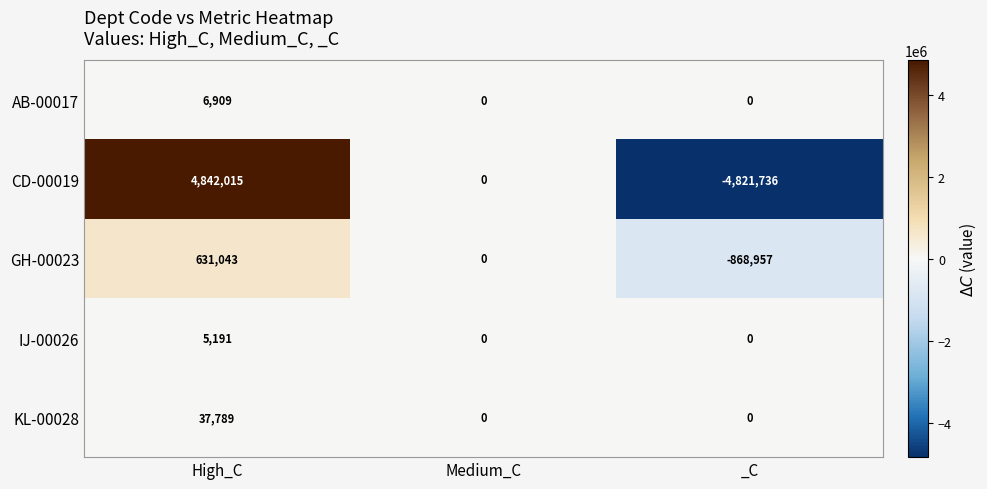

Count the GH-00023 values in the range -868957 to 631043.

3